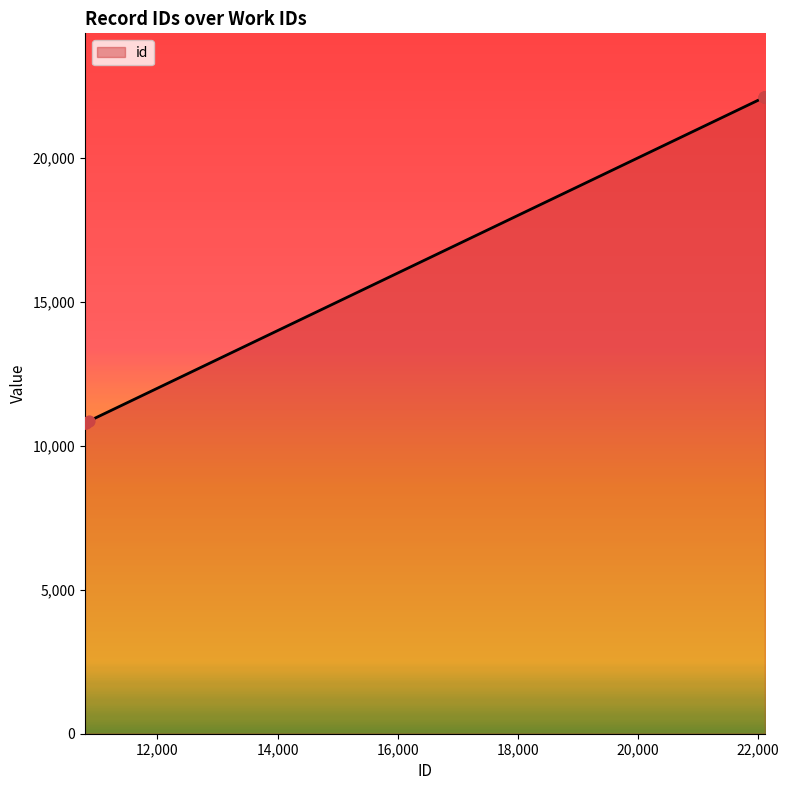

What is the difference between the maximum and minimum values?

11322